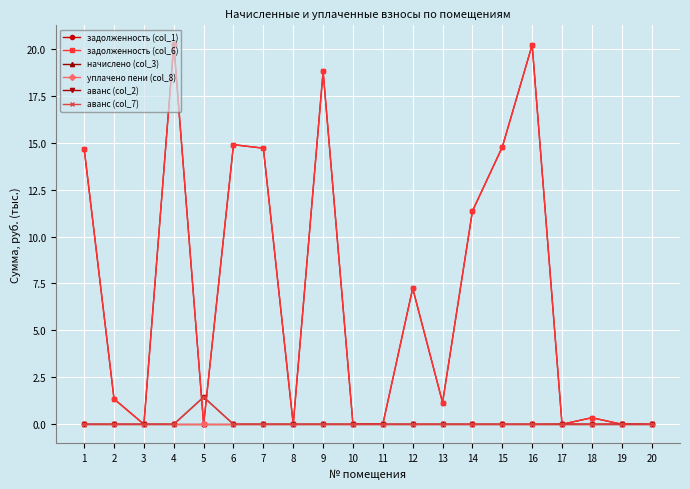

Does the chart have visible grid lines?

Yes